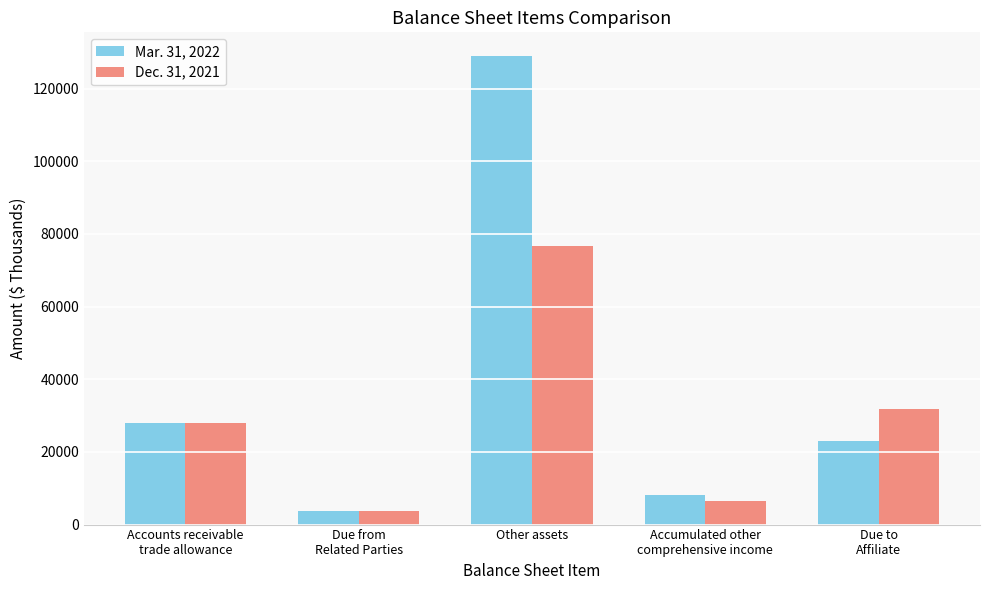

Where is Mar. 31, 2022 nearest to the value 66421?

Accounts receivable
trade allowance